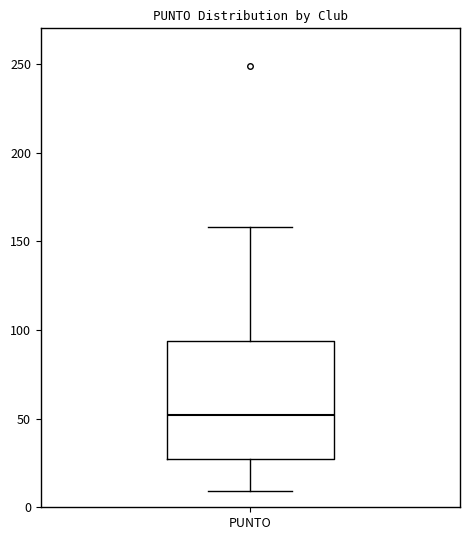

Transcribe this box plot: give where the median line is, the range the box spans, and where the two whiskers end, as read against the y-axis. The values are not printed on the chart, so give them approximately, as read against the axis.

median 50, box 25 to 95, whiskers 10 to 160